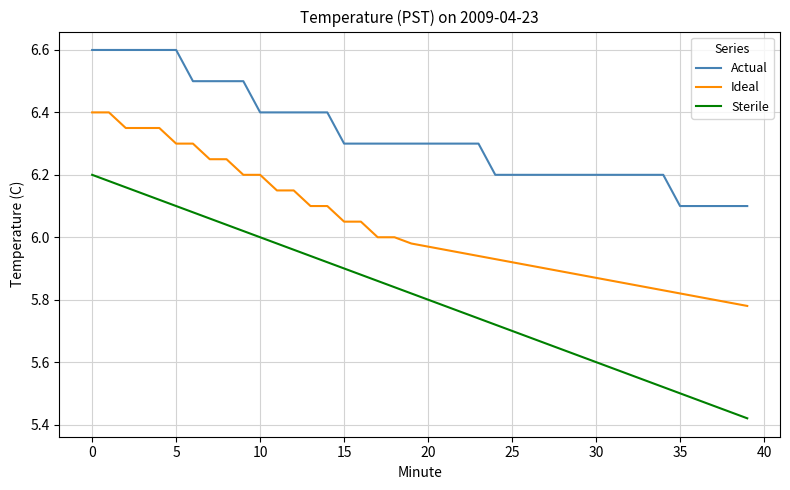

What is the greatest value displayed?

6.6